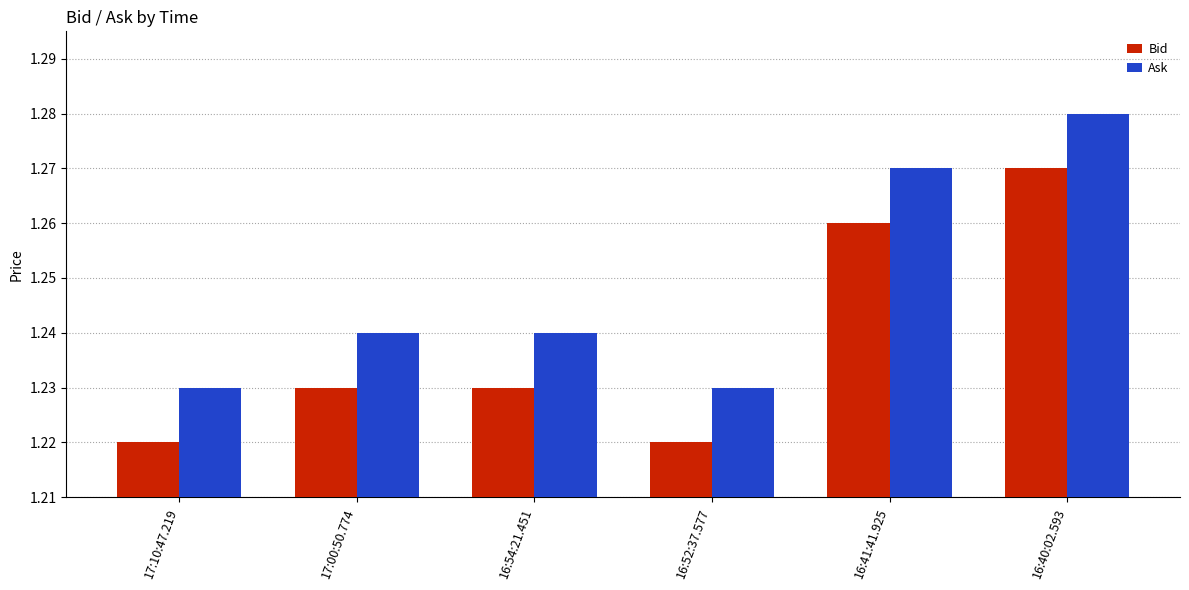

True or false: Bid has a value of 0.4 at 17:10:47.219.

False